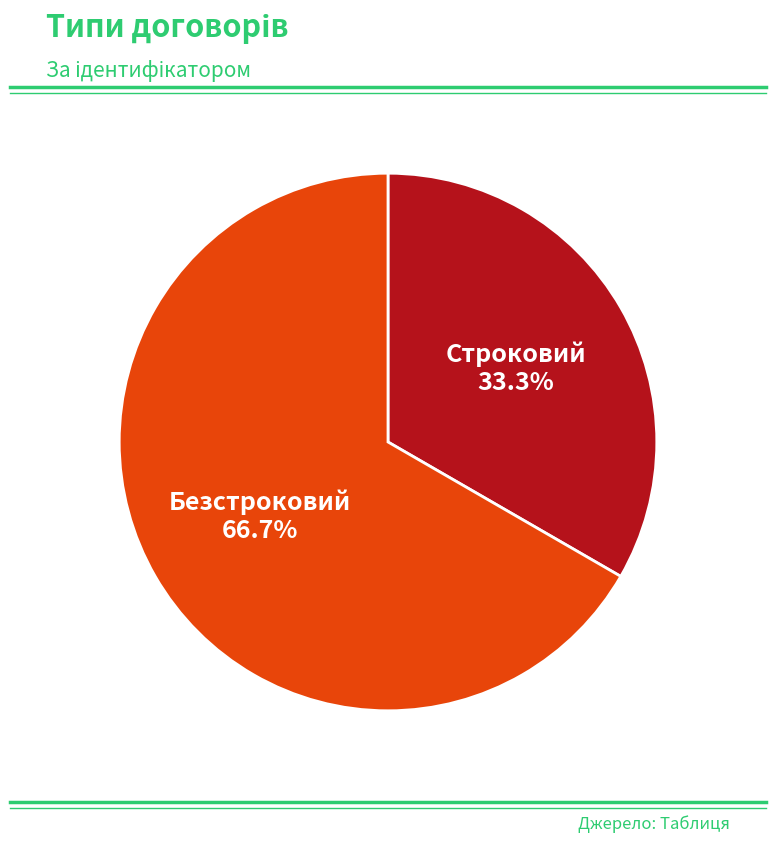

Is there a majority slice in this chart?

Yes